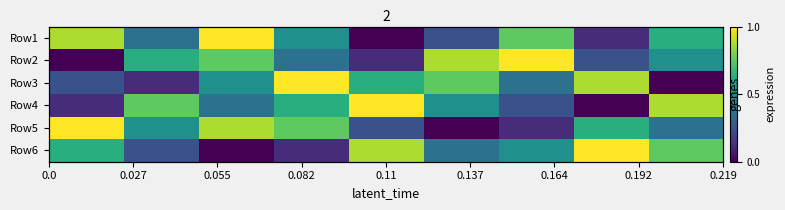

At how many categories does at least one series exceed 0?

9